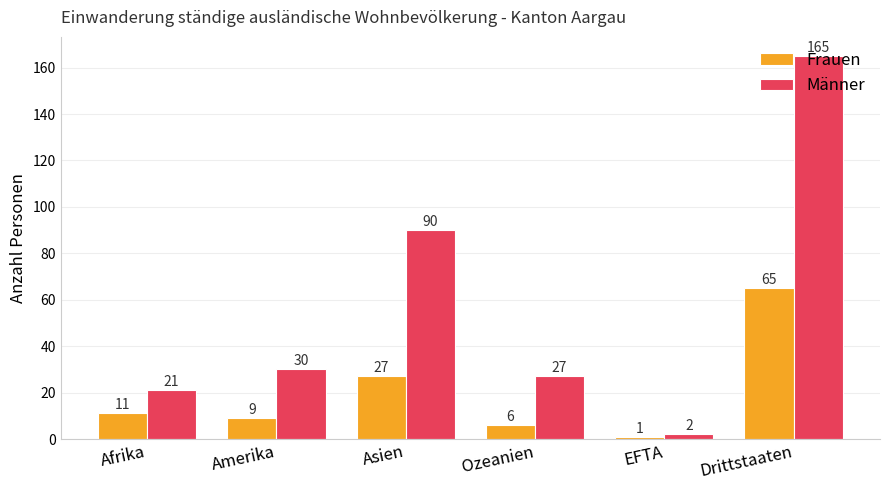

What are all the series names shown in the legend?

Frauen, Männer